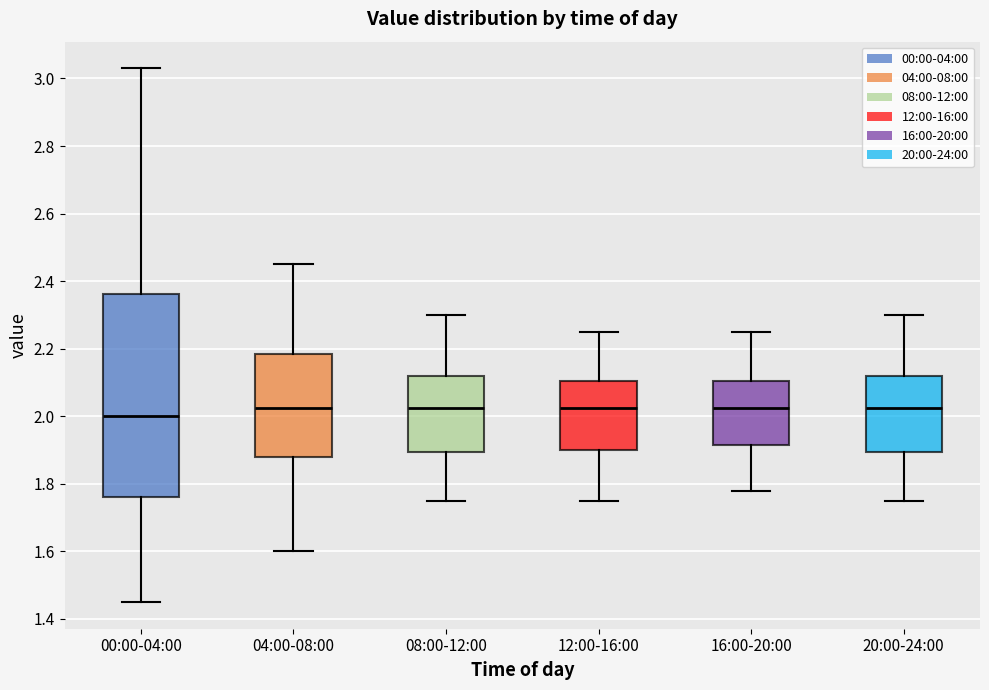

Reading left to right, transcribe this box plot: for each box, give where its median line is, the range the box spans, and where its two whiskers end, as read against the y-axis. The values are not printed on the chart, so give them approximately, as read against the axis.

00:00-04:00: median 2.00, box 1.76 to 2.36, whiskers 1.46 to 3.04
04:00-08:00: median 2.02, box 1.88 to 2.18, whiskers 1.60 to 2.46
08:00-12:00: median 2.02, box 1.90 to 2.12, whiskers 1.76 to 2.30
12:00-16:00: median 2.02, box 1.90 to 2.10, whiskers 1.76 to 2.26
16:00-20:00: median 2.02, box 1.92 to 2.10, whiskers 1.78 to 2.26
20:00-24:00: median 2.02, box 1.90 to 2.12, whiskers 1.76 to 2.30